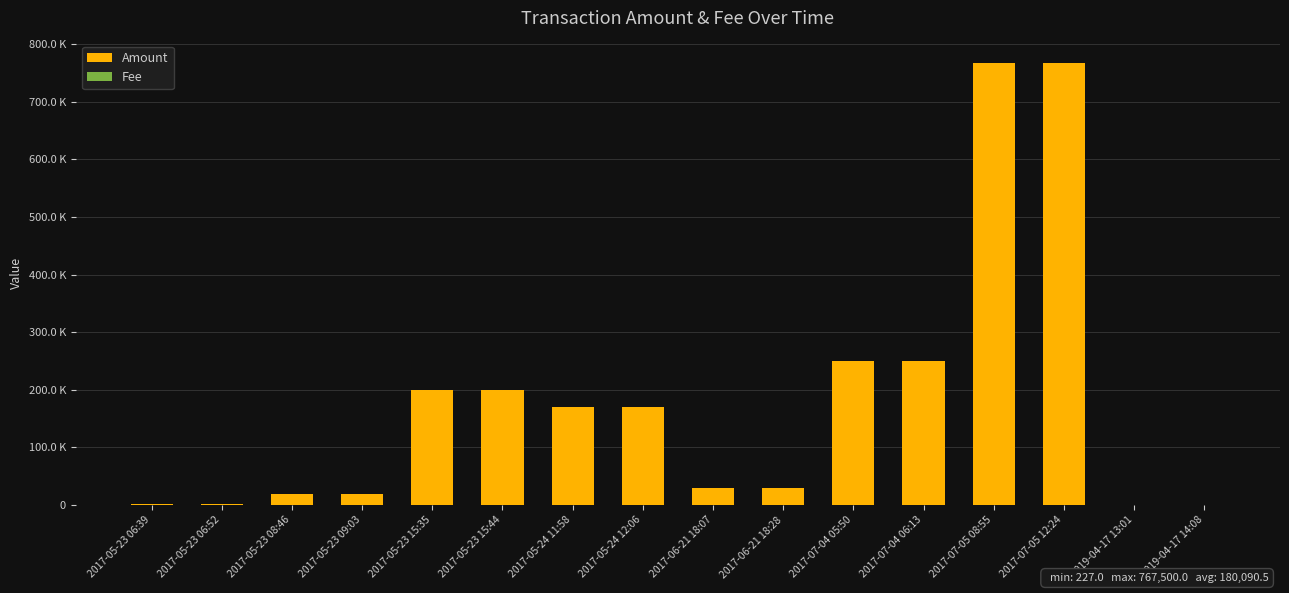

Does the chart contain stacked bars?

Yes